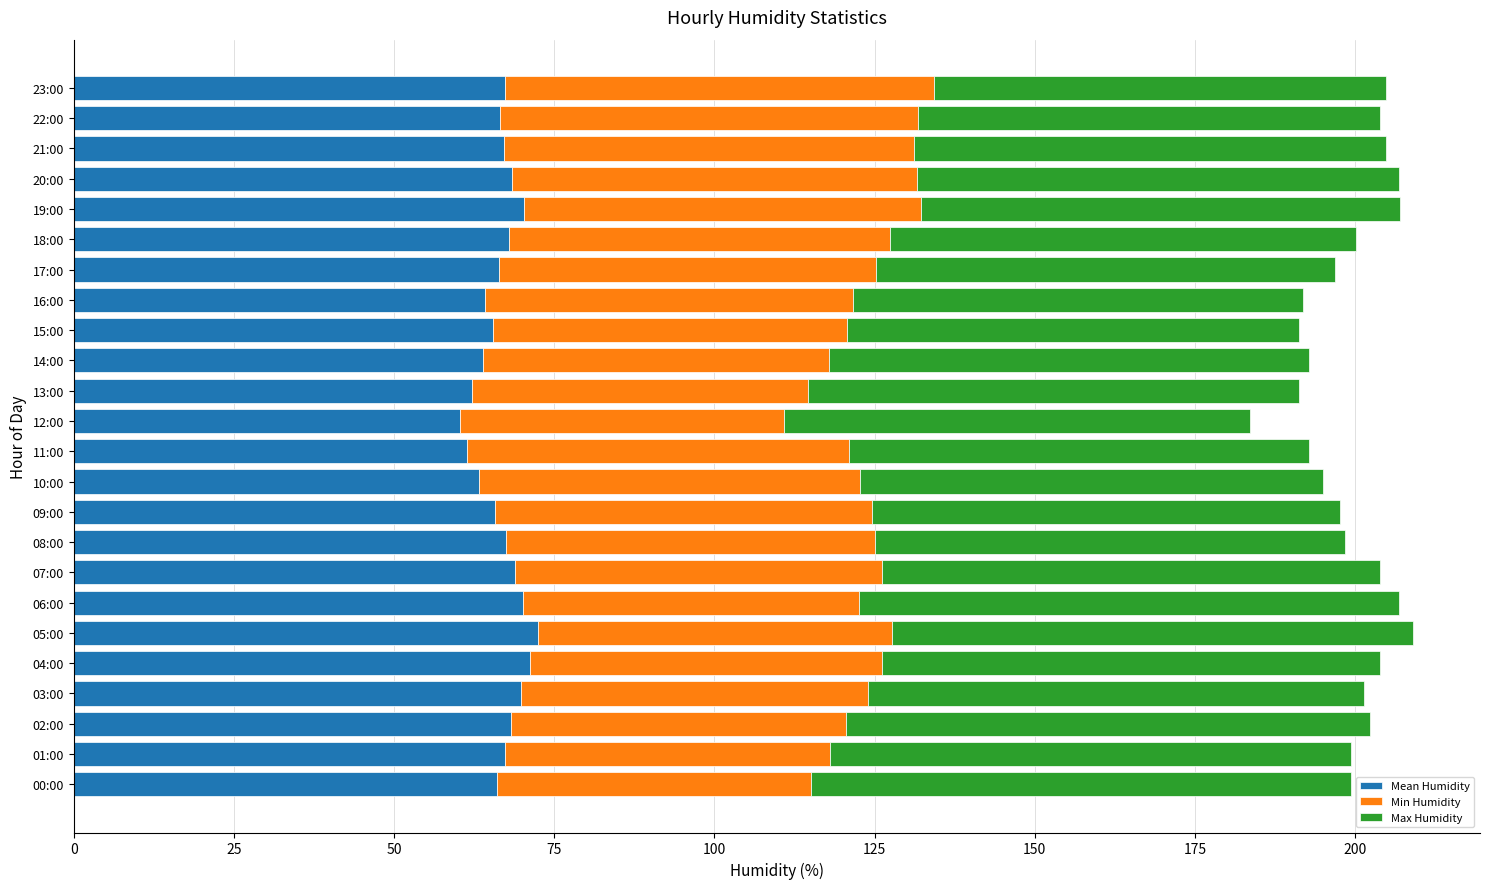

What is the total value across all series at 07:00?

203.9